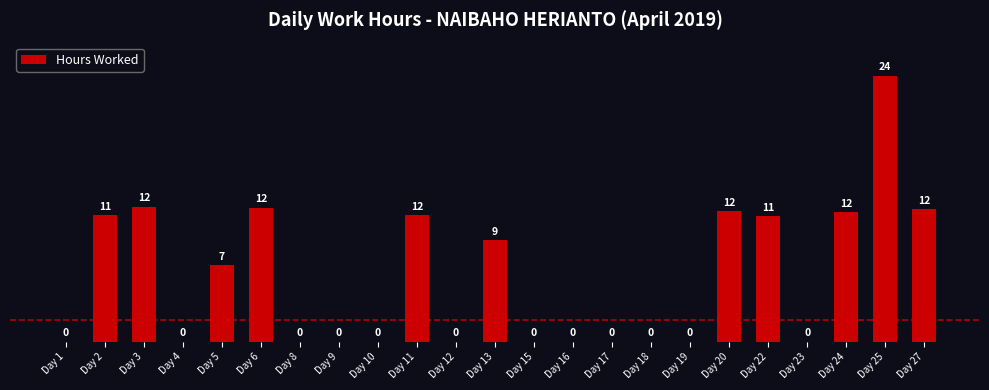

What is the difference between the values at Day 13 and Day 10?

9.3